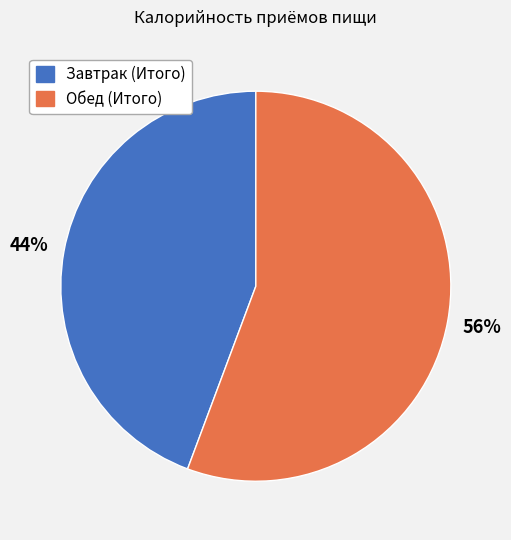

To the nearest percent, what is the combined percentage of Завтрак (Итого) and Обед (Итого)?

100%